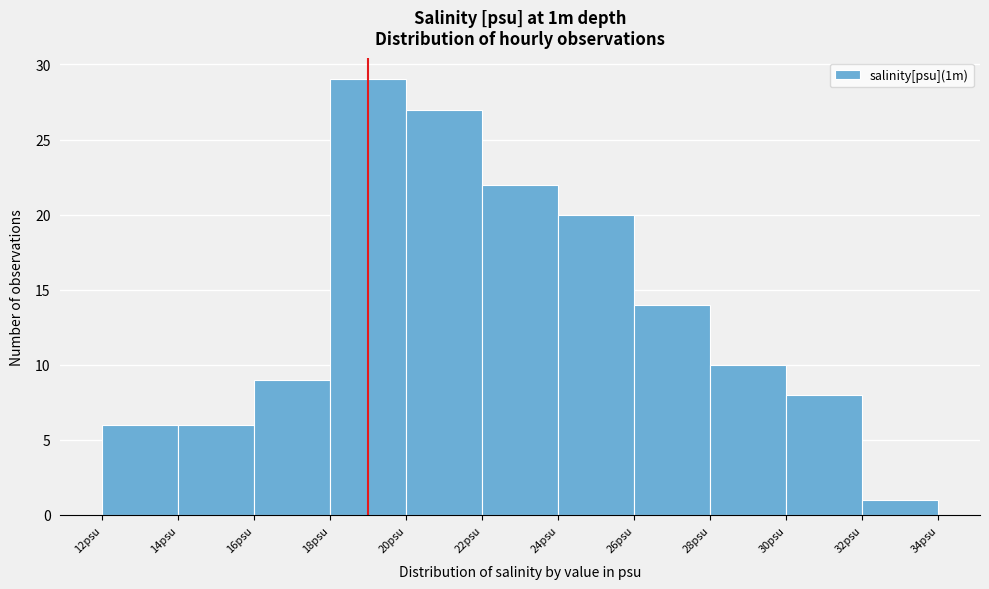

What is the height of the bar covering 18 to 20 on the x-axis? The values are not printed on the chart, so give them approximately, as read against the axis.

29